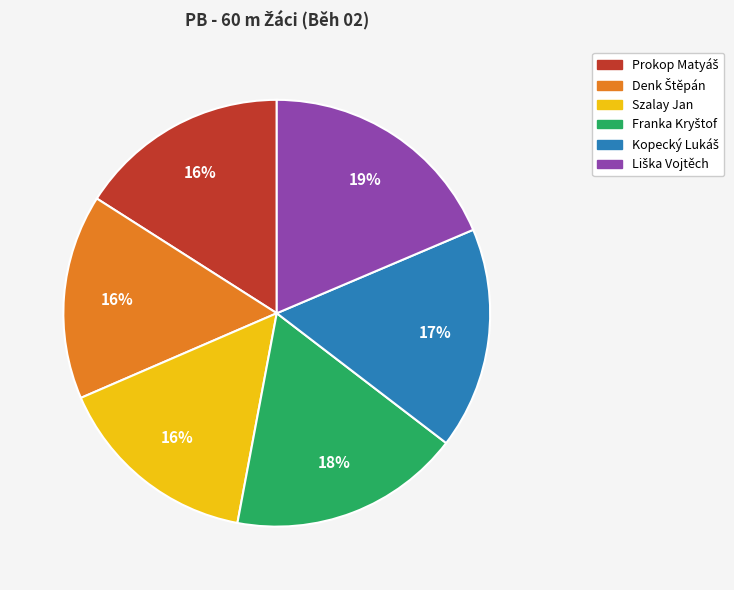

To the nearest percent, what is the average slice percentage?

17%